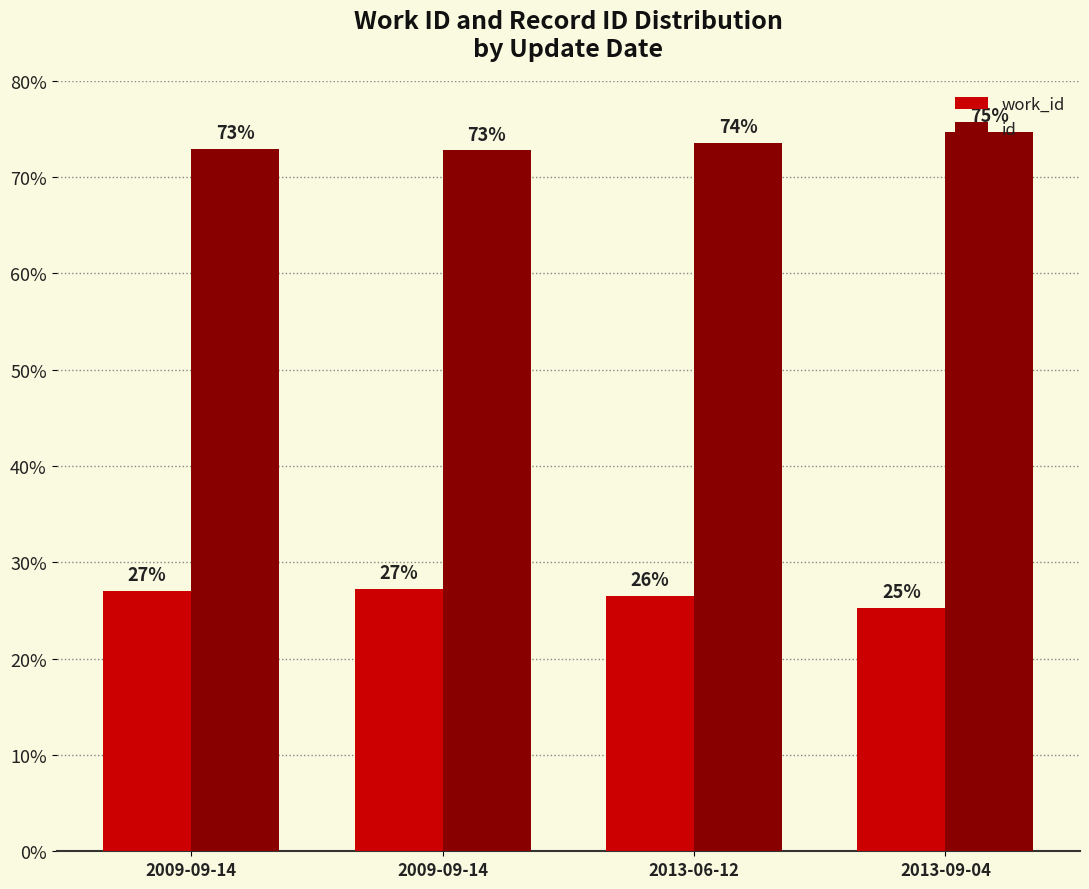

What are all the series names shown in the legend?

work_id, id